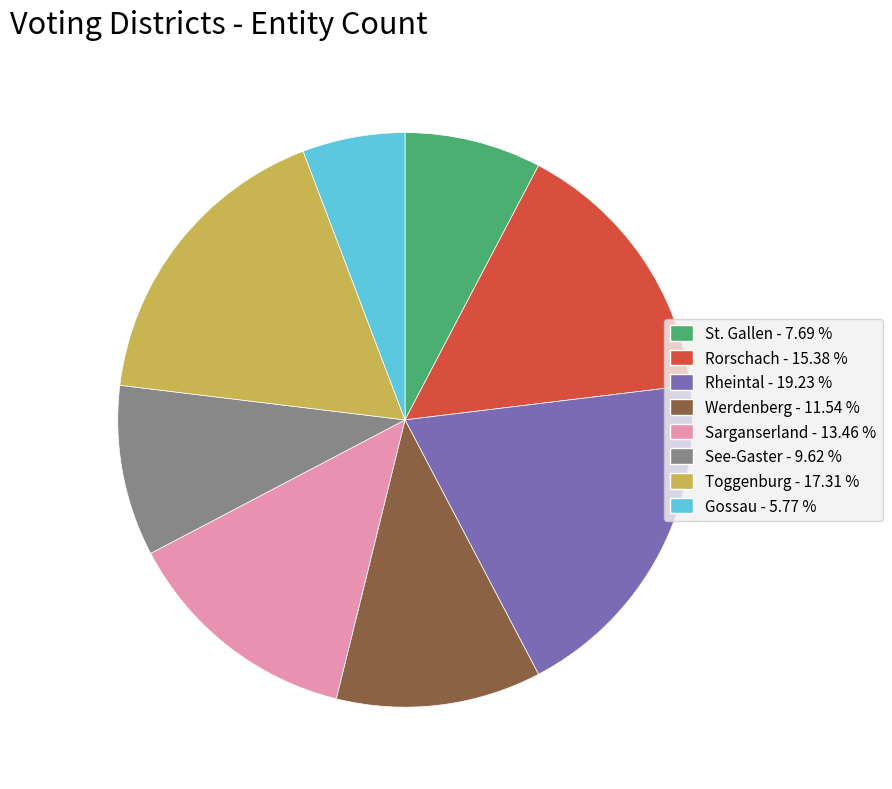

Is there any slice that represents more than half of the pie?

No